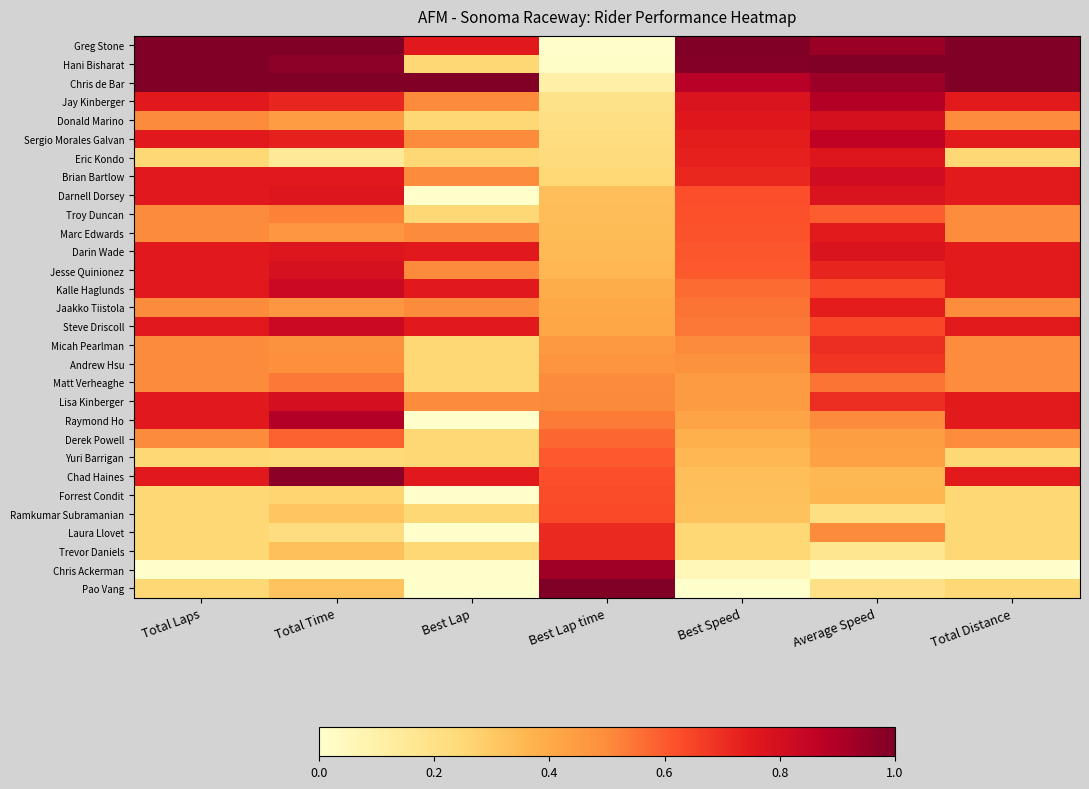

Reading right to left, what are all the values shown in this chart?

Greg Stone: Total Distance=1.0	Average Speed=0.9	Best Speed=1.0	Best Lap time=0.0	Best Lap=0.8	Total Time=1.0	Total Laps=1.0
Hani Bisharat: Total Distance=1.0	Average Speed=1.0	Best Speed=1.0	Best Lap time=0.0	Best Lap=0.2	Total Time=1.0	Total Laps=1.0
Chris de Bar: Total Distance=1.0	Average Speed=0.9	Best Speed=0.9	Best Lap time=0.1	Best Lap=1.0	Total Time=1.0	Total Laps=1.0
Jay Kinberger: Total Distance=0.7	Average Speed=0.9	Best Speed=0.8	Best Lap time=0.2	Best Lap=0.5	Total Time=0.7	Total Laps=0.8
Donald Marino: Total Distance=0.5	Average Speed=0.8	Best Speed=0.8	Best Lap time=0.2	Best Lap=0.2	Total Time=0.4	Total Laps=0.5
Sergio Morales Galvan: Total Distance=0.7	Average Speed=0.9	Best Speed=0.7	Best Lap time=0.2	Best Lap=0.5	Total Time=0.7	Total Laps=0.8
Eric Kondo: Total Distance=0.2	Average Speed=0.8	Best Speed=0.7	Best Lap time=0.2	Best Lap=0.2	Total Time=0.1	Total Laps=0.2
Brian Bartlow: Total Distance=0.7	Average Speed=0.8	Best Speed=0.7	Best Lap time=0.2	Best Lap=0.5	Total Time=0.8	Total Laps=0.8
Darnell Dorsey: Total Distance=0.7	Average Speed=0.8	Best Speed=0.6	Best Lap time=0.3	Best Lap=0.0	Total Time=0.8	Total Laps=0.8
Troy Duncan: Total Distance=0.5	Average Speed=0.6	Best Speed=0.6	Best Lap time=0.3	Best Lap=0.2	Total Time=0.5	Total Laps=0.5
Marc Edwards: Total Distance=0.5	Average Speed=0.7	Best Speed=0.6	Best Lap time=0.3	Best Lap=0.5	Total Time=0.5	Total Laps=0.5
Darin Wade: Total Distance=0.7	Average Speed=0.8	Best Speed=0.6	Best Lap time=0.3	Best Lap=0.8	Total Time=0.8	Total Laps=0.8
Jesse Quinionez: Total Distance=0.7	Average Speed=0.7	Best Speed=0.6	Best Lap time=0.4	Best Lap=0.5	Total Time=0.8	Total Laps=0.8
Kalle Haglunds: Total Distance=0.7	Average Speed=0.6	Best Speed=0.6	Best Lap time=0.4	Best Lap=0.8	Total Time=0.8	Total Laps=0.8
Jaakko Tiistola: Total Distance=0.5	Average Speed=0.7	Best Speed=0.5	Best Lap time=0.4	Best Lap=0.5	Total Time=0.5	Total Laps=0.5
Steve Driscoll: Total Distance=0.7	Average Speed=0.6	Best Speed=0.5	Best Lap time=0.4	Best Lap=0.8	Total Time=0.8	Total Laps=0.8
Micah Pearlman: Total Distance=0.5	Average Speed=0.7	Best Speed=0.5	Best Lap time=0.5	Best Lap=0.2	Total Time=0.5	Total Laps=0.5
Andrew Hsu: Total Distance=0.5	Average Speed=0.7	Best Speed=0.5	Best Lap time=0.5	Best Lap=0.2	Total Time=0.5	Total Laps=0.5
Matt Verheaghe: Total Distance=0.5	Average Speed=0.5	Best Speed=0.5	Best Lap time=0.5	Best Lap=0.2	Total Time=0.5	Total Laps=0.5
Lisa Kinberger: Total Distance=0.7	Average Speed=0.7	Best Speed=0.5	Best Lap time=0.5	Best Lap=0.5	Total Time=0.8	Total Laps=0.8
Raymond Ho: Total Distance=0.7	Average Speed=0.5	Best Speed=0.4	Best Lap time=0.5	Best Lap=0.0	Total Time=0.9	Total Laps=0.8
Derek Powell: Total Distance=0.5	Average Speed=0.4	Best Speed=0.4	Best Lap time=0.6	Best Lap=0.2	Total Time=0.6	Total Laps=0.5
Yuri Barrigan: Total Distance=0.2	Average Speed=0.4	Best Speed=0.4	Best Lap time=0.6	Best Lap=0.2	Total Time=0.2	Total Laps=0.2
Chad Haines: Total Distance=0.7	Average Speed=0.4	Best Speed=0.3	Best Lap time=0.6	Best Lap=0.8	Total Time=1.0	Total Laps=0.8
Forrest Condit: Total Distance=0.2	Average Speed=0.4	Best Speed=0.3	Best Lap time=0.6	Best Lap=0.0	Total Time=0.3	Total Laps=0.2
Ramkumar Subramanian: Total Distance=0.2	Average Speed=0.2	Best Speed=0.3	Best Lap time=0.6	Best Lap=0.2	Total Time=0.3	Total Laps=0.2
Laura Llovet: Total Distance=0.2	Average Speed=0.5	Best Speed=0.3	Best Lap time=0.7	Best Lap=0.0	Total Time=0.2	Total Laps=0.2
Trevor Daniels: Total Distance=0.2	Average Speed=0.2	Best Speed=0.3	Best Lap time=0.7	Best Lap=0.2	Total Time=0.3	Total Laps=0.2
Chris Ackerman: Total Distance=0.0	Average Speed=0.0	Best Speed=0.1	Best Lap time=0.9	Best Lap=0.0	Total Time=0.0	Total Laps=0.0
Pao Vang: Total Distance=0.2	Average Speed=0.2	Best Speed=0.0	Best Lap time=1.0	Best Lap=0.0	Total Time=0.3	Total Laps=0.2